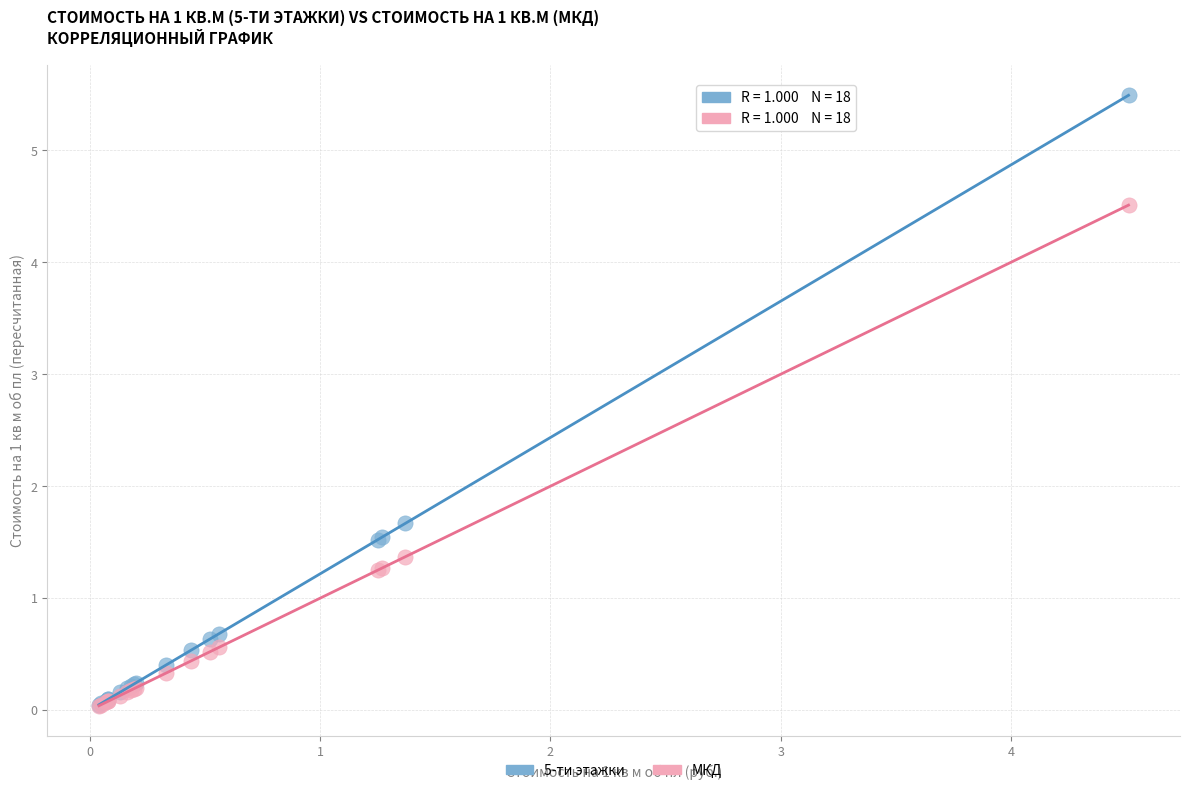

Across all series, what Y value is closest to 2?

1.7